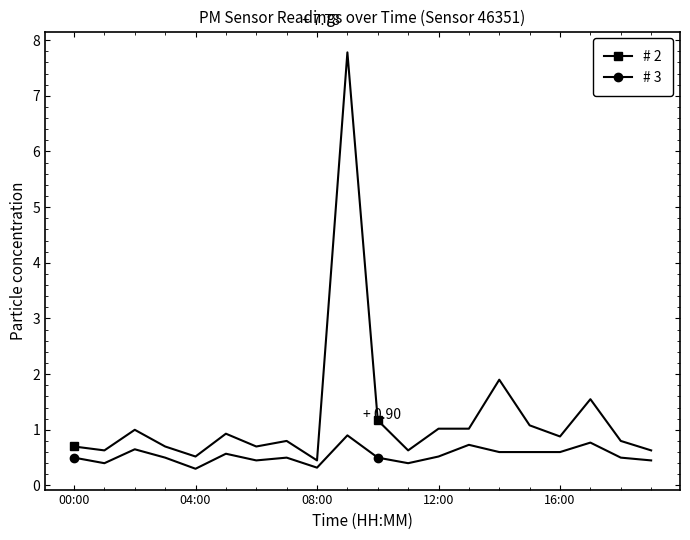

Which series has the largest total across all categories?

# 2